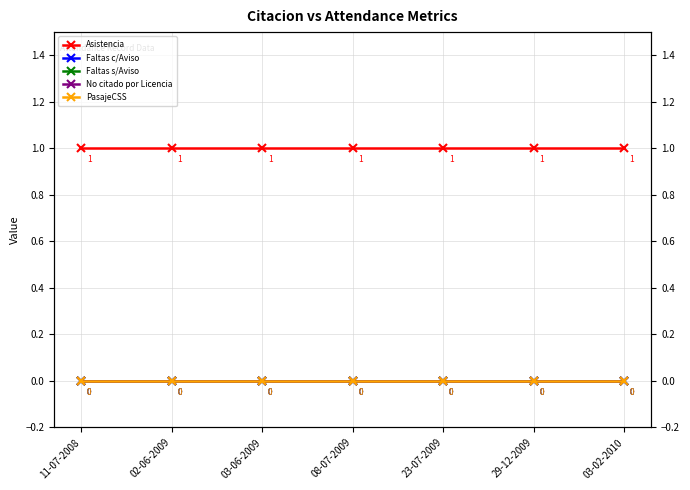

Reading right to left, transcribe all the data shown in this chart.

Asistencia: 03-02-2010=1	29-12-2009=1	23-07-2009=1	08-07-2009=1	03-06-2009=1	02-06-2009=1	11-07-2008=1
Faltas c/Aviso: 03-02-2010=0	29-12-2009=0	23-07-2009=0	08-07-2009=0	03-06-2009=0	02-06-2009=0	11-07-2008=0
Faltas s/Aviso: 03-02-2010=0	29-12-2009=0	23-07-2009=0	08-07-2009=0	03-06-2009=0	02-06-2009=0	11-07-2008=0
No citado por Licencia: 03-02-2010=0	29-12-2009=0	23-07-2009=0	08-07-2009=0	03-06-2009=0	02-06-2009=0	11-07-2008=0
PasajeCSS: 03-02-2010=0	29-12-2009=0	23-07-2009=0	08-07-2009=0	03-06-2009=0	02-06-2009=0	11-07-2008=0